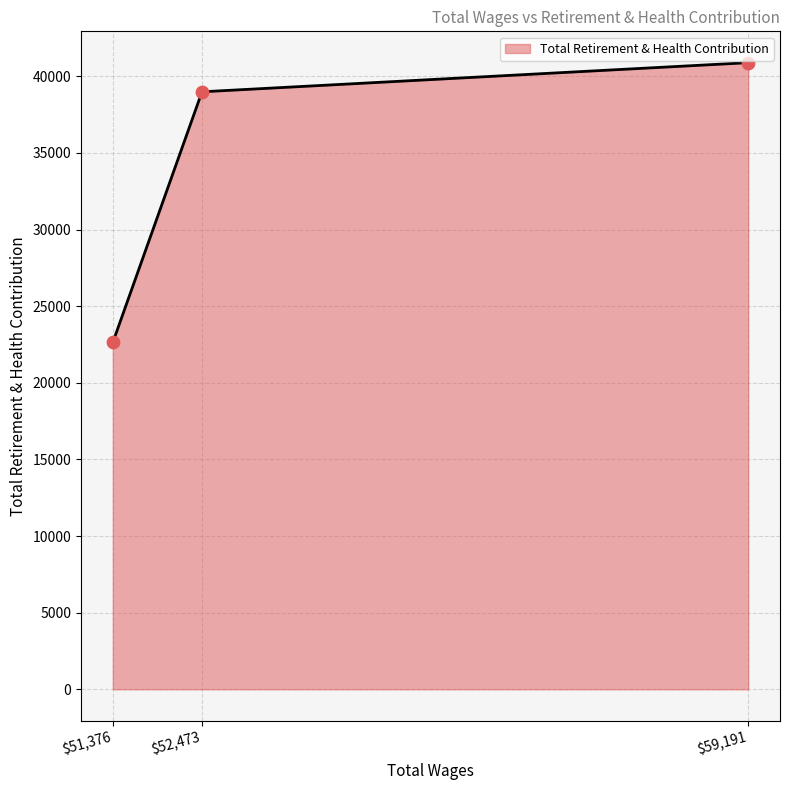

Where is the data nearest to the value 31765?

$52,473